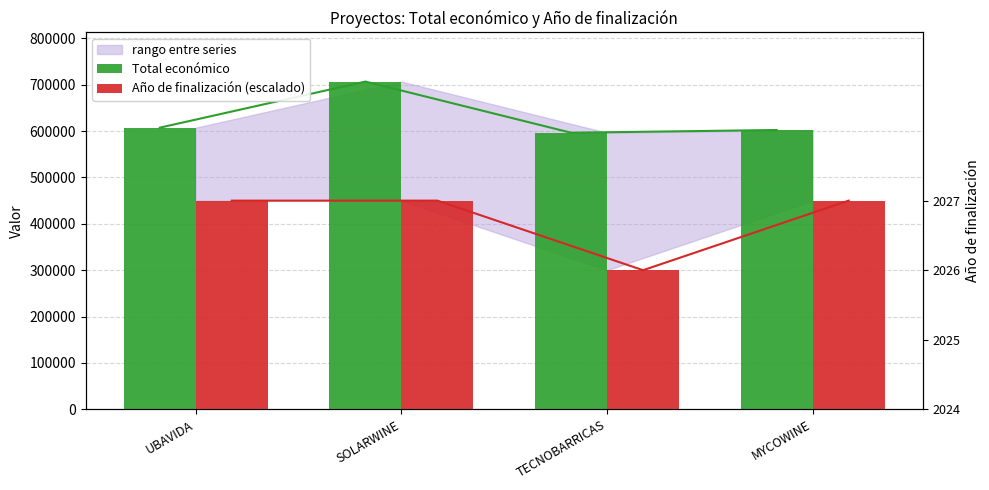

Which series has the largest total across all categories?

Total económico